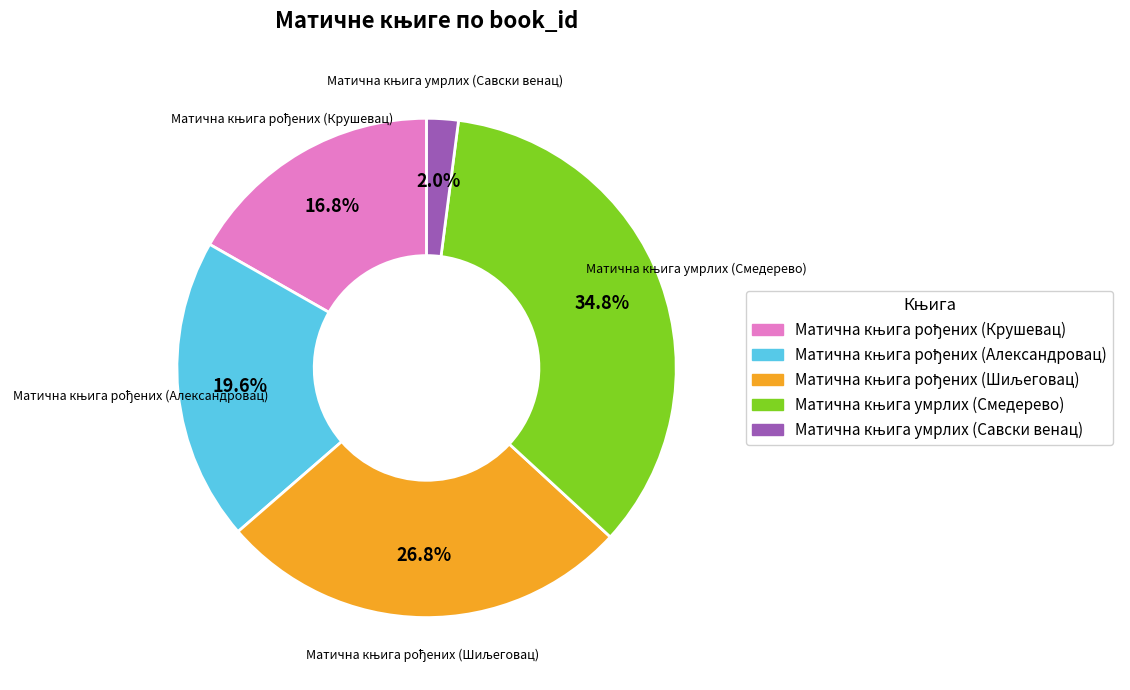

Is there any slice that represents more than half of the pie?

No